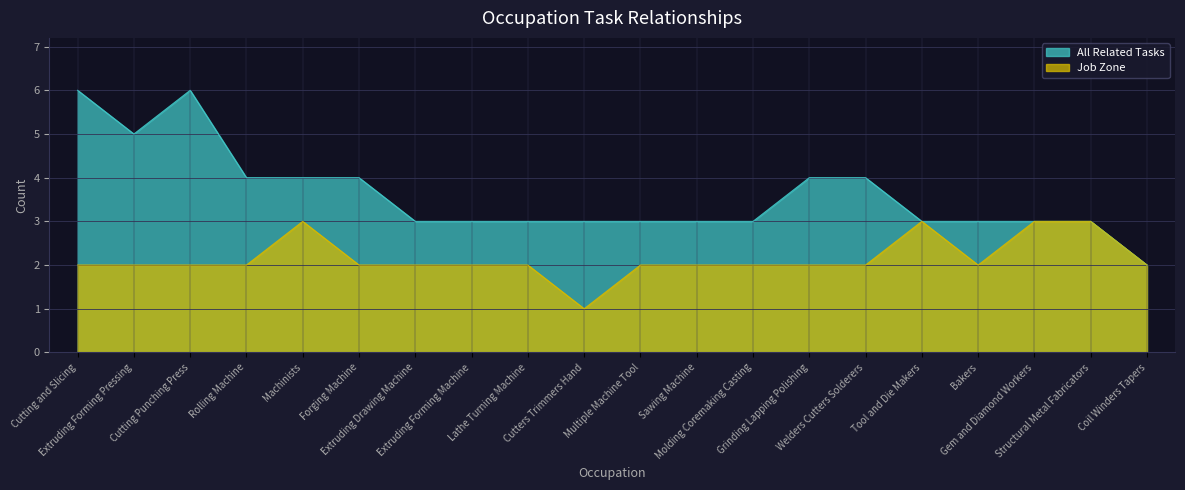

At which label is Job Zone closest to 2?

Cutting and Slicing